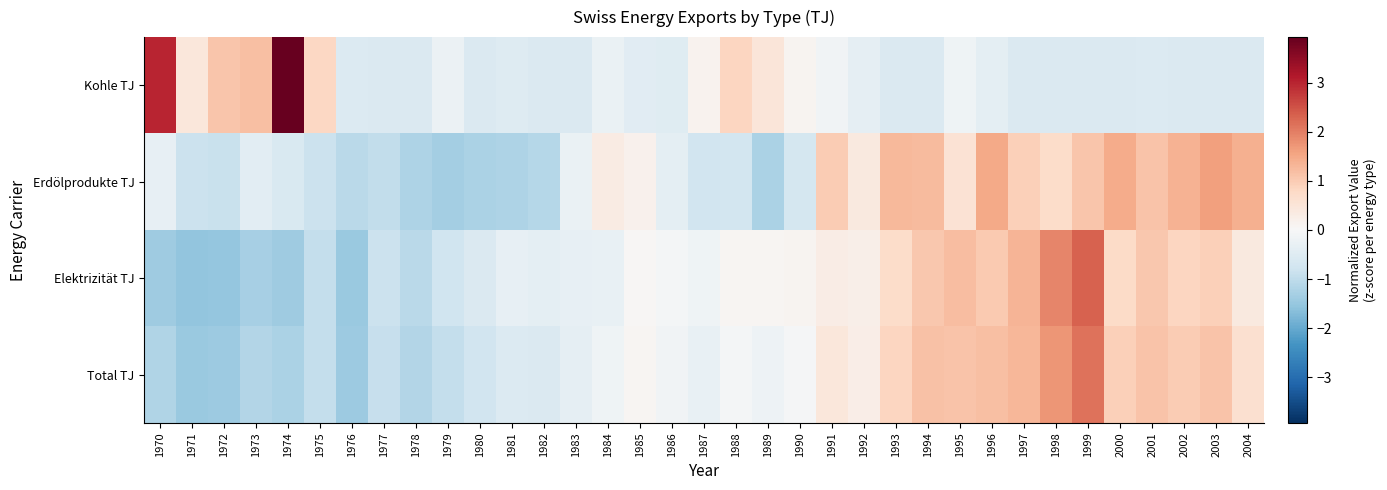

Rank the series at 1994 from highest to lowest value.

Erdölprodukte TJ, Total TJ, Elektrizität TJ, Kohle TJ